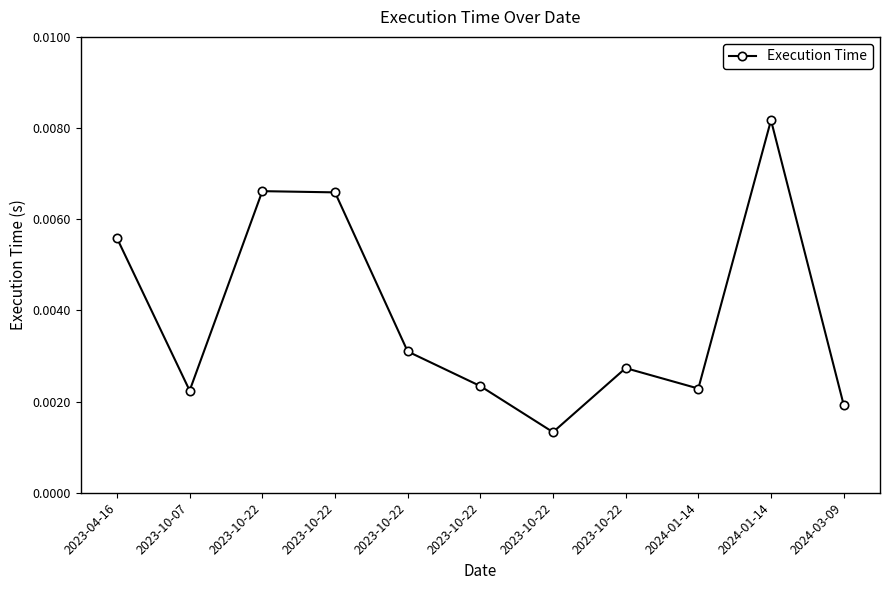

How many lines are shown in the chart?

1